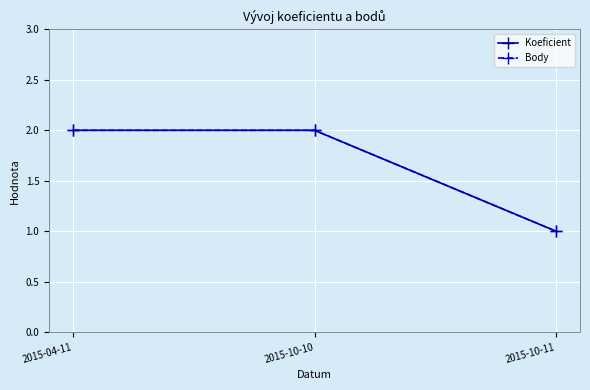

What is the difference between the second highest and minimum values in the Koeficient series?

1